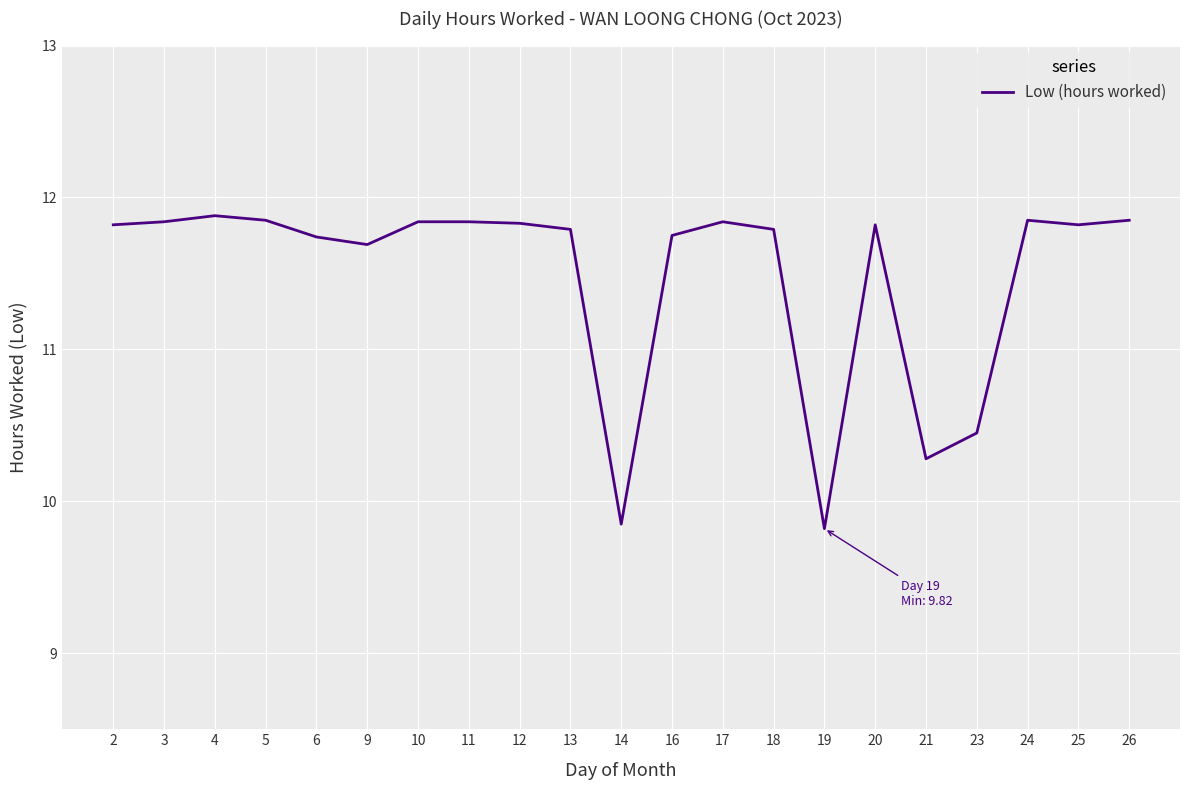

How many lines are shown in the chart?

1